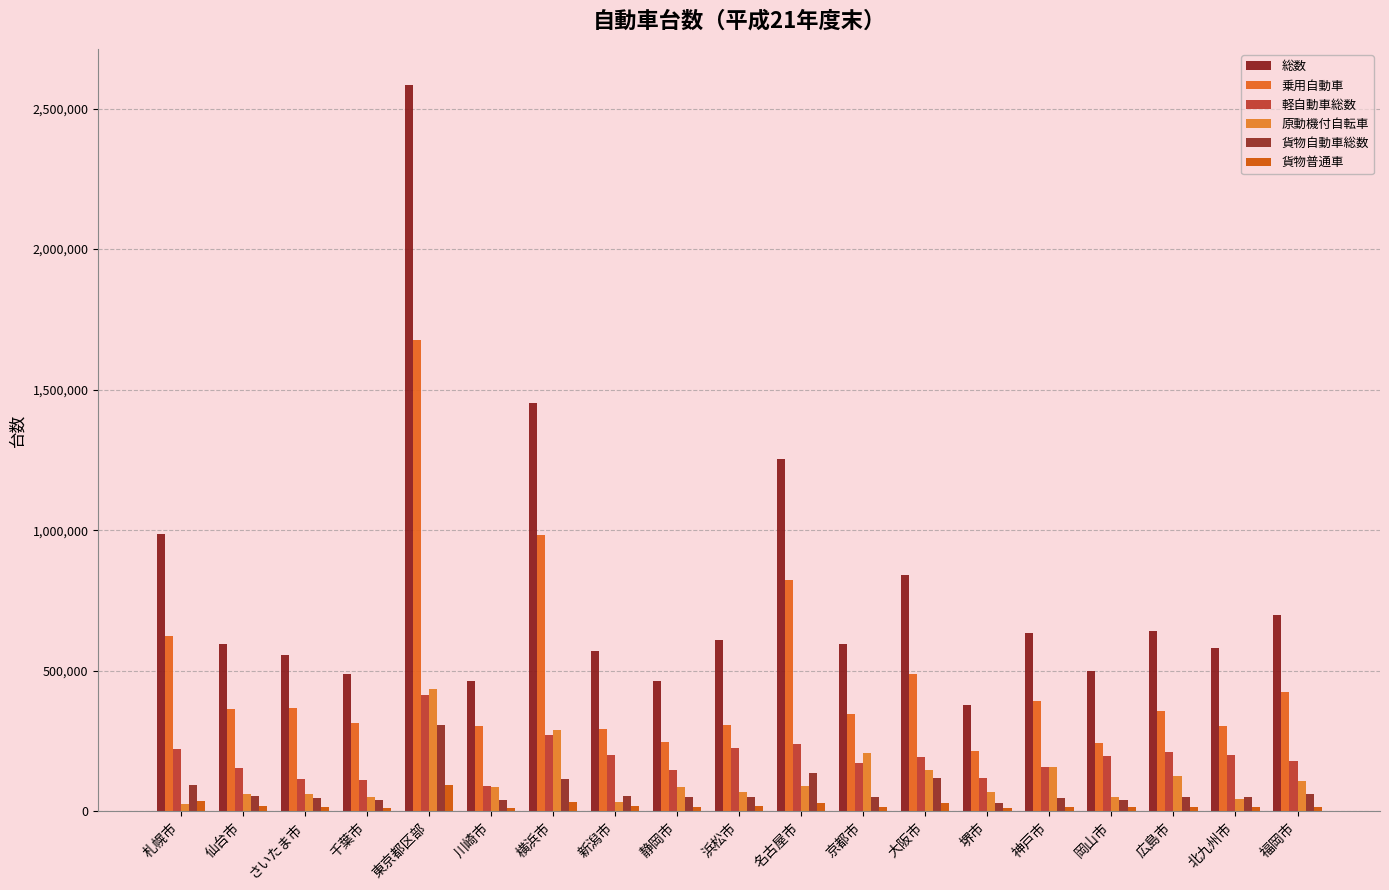

At which category does the chart reach its peak across all series?

東京都区部